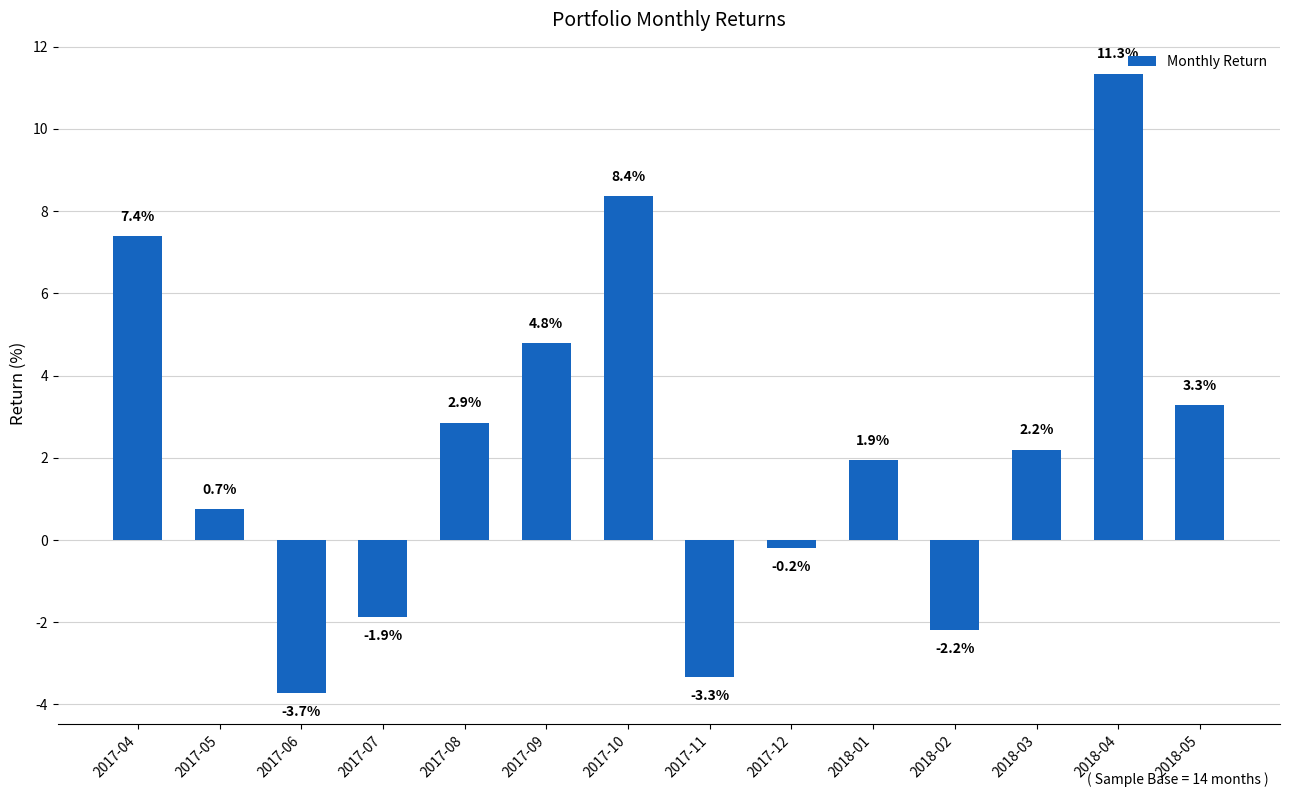

How many values are below zero?

5